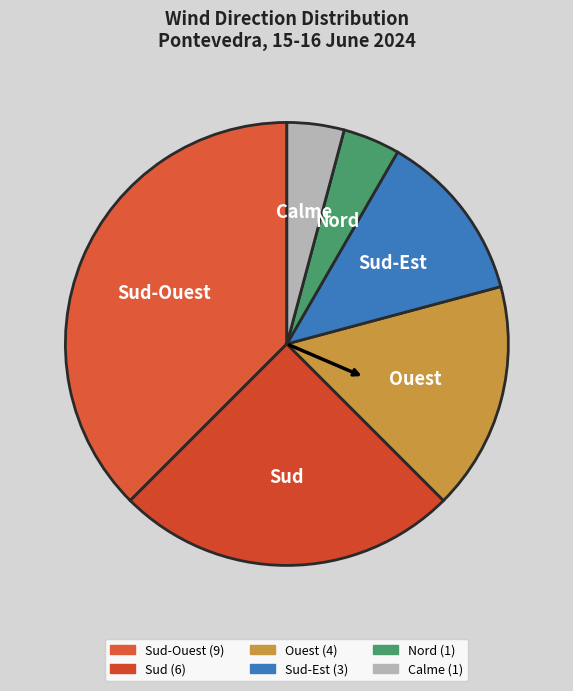

How many segments does this pie chart have?

6